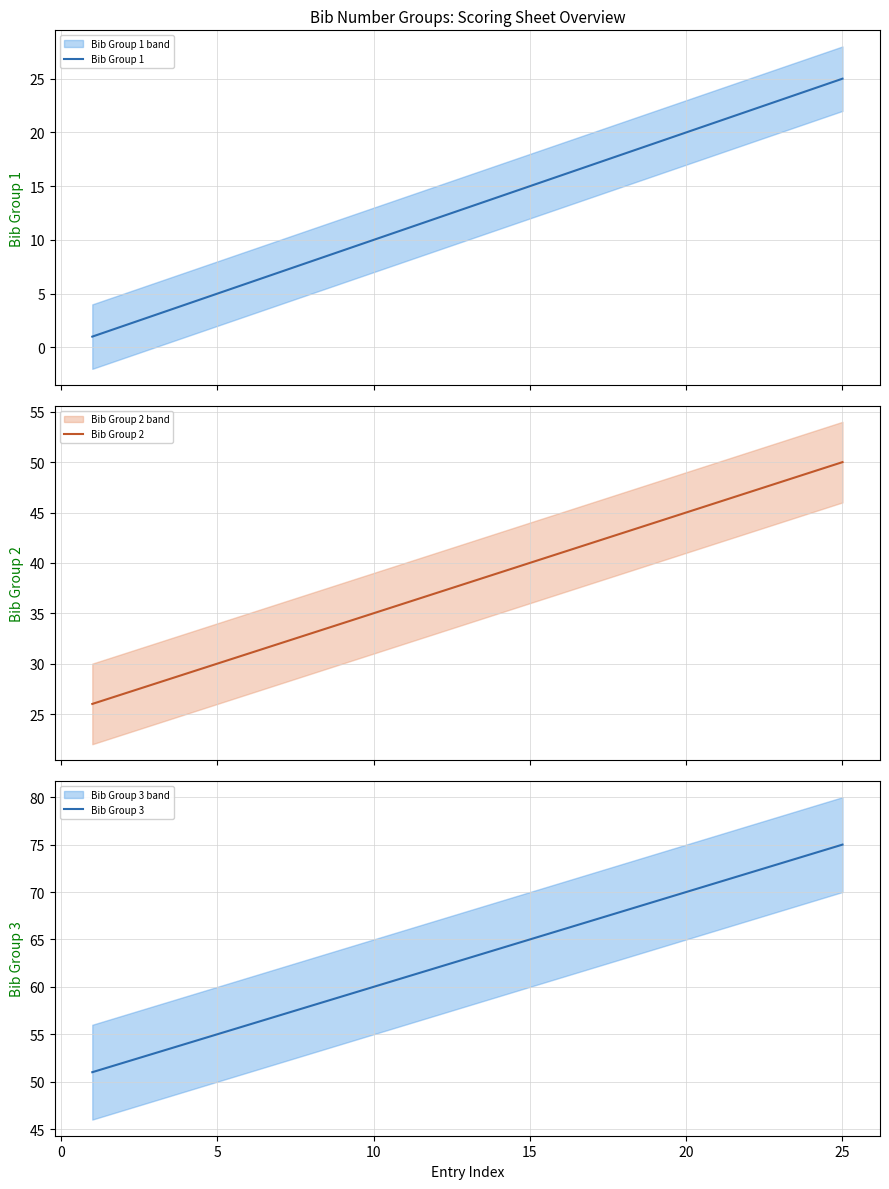

What is the lowest value of the Bib Group 2 series?

26